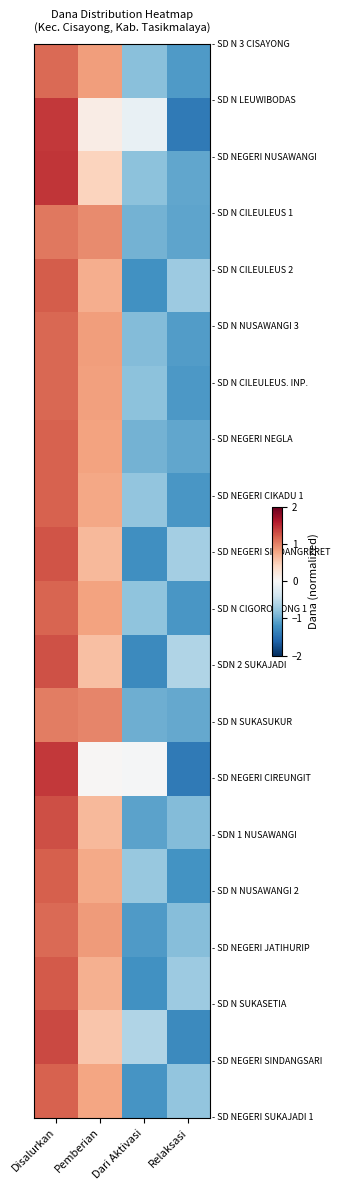

Which category has the highest value across all series?

Disalurkan